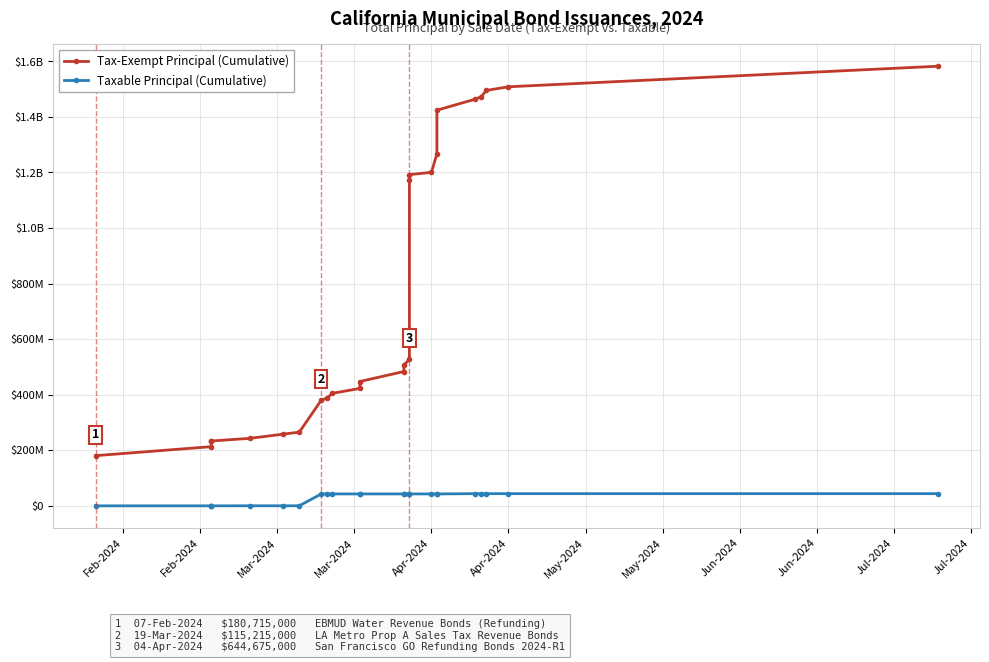

How many values in the Taxable Principal (Cumulative) series are below 42894532?

7